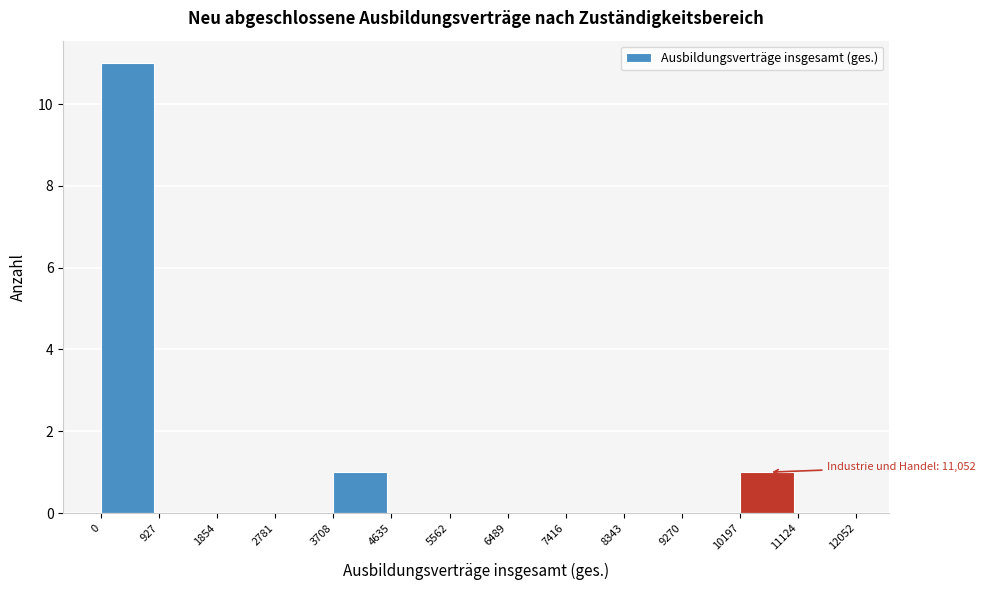

Which range on the x-axis has the tallest bar?

0 to 927